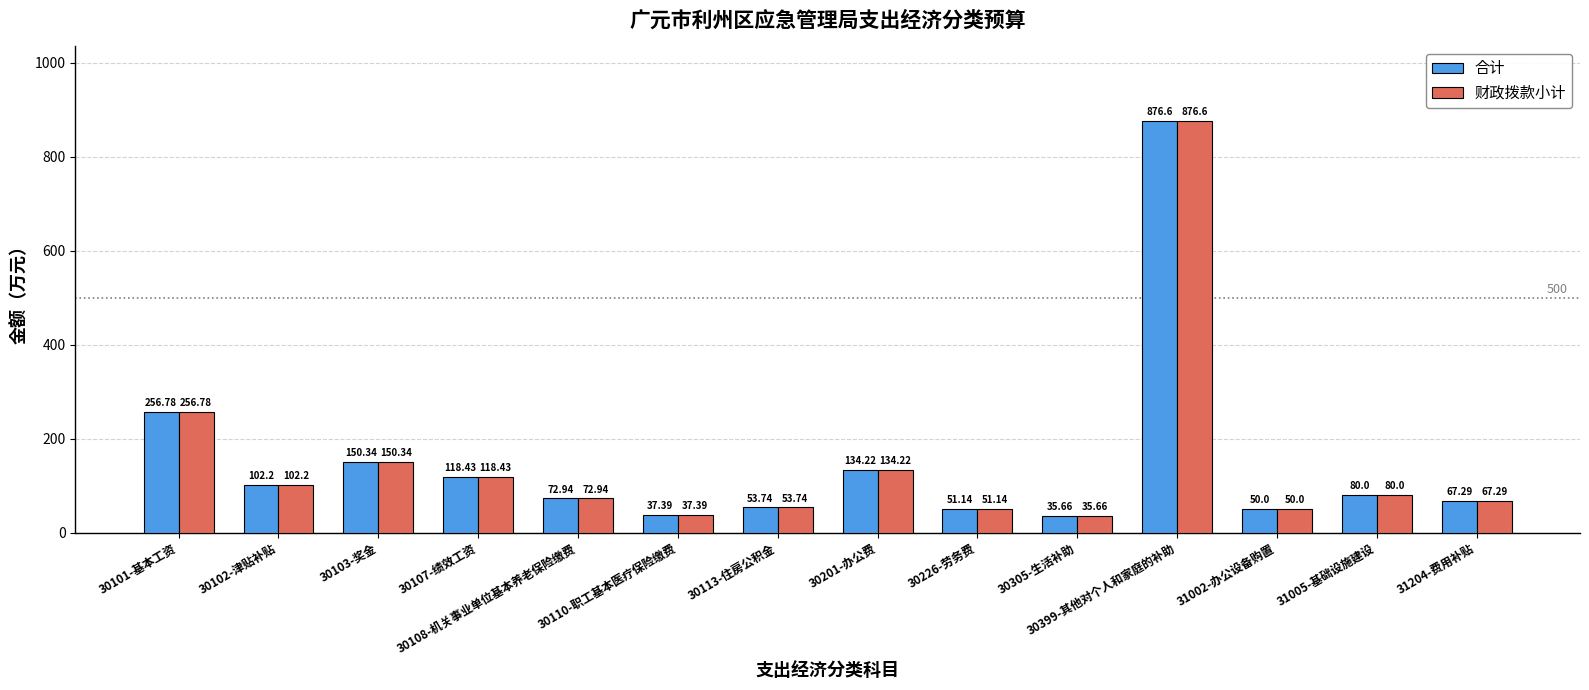

At which category is the sum across all series the highest?

30399-其他对个人和家庭的补助